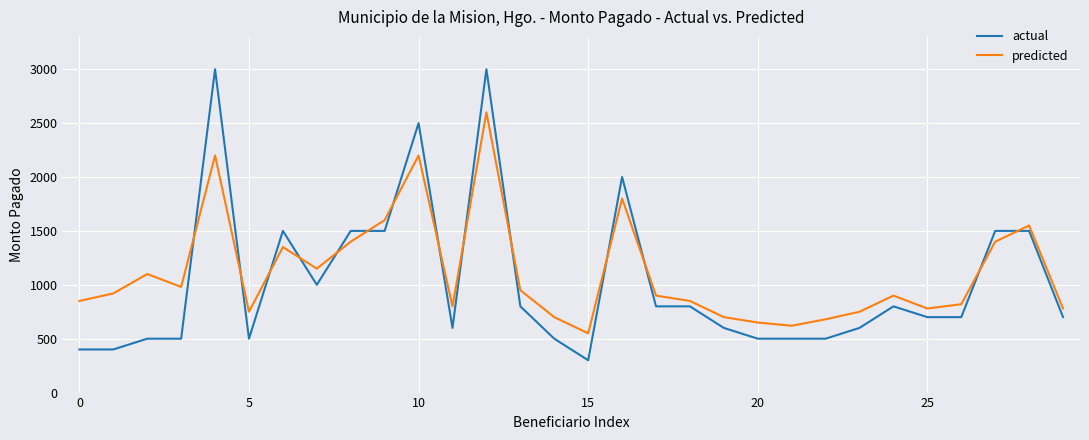

What is the difference between the maximum and minimum values in the actual series?

2700